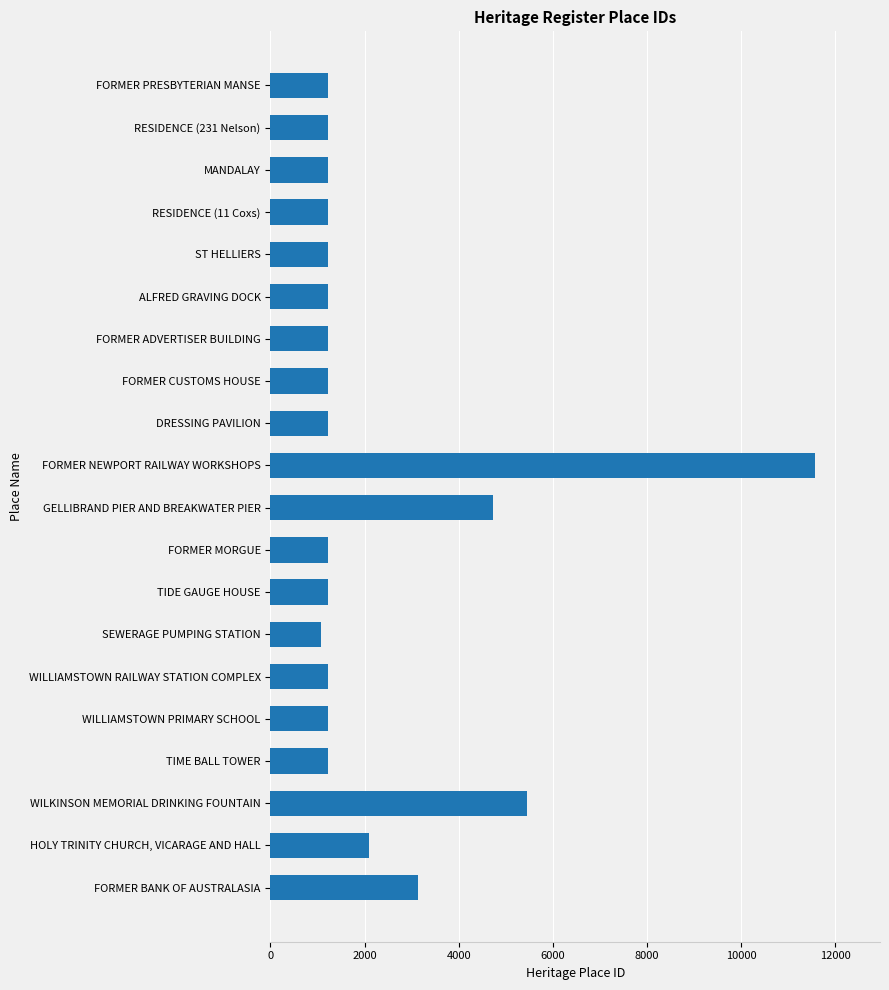

What is the smallest value displayed?

1083